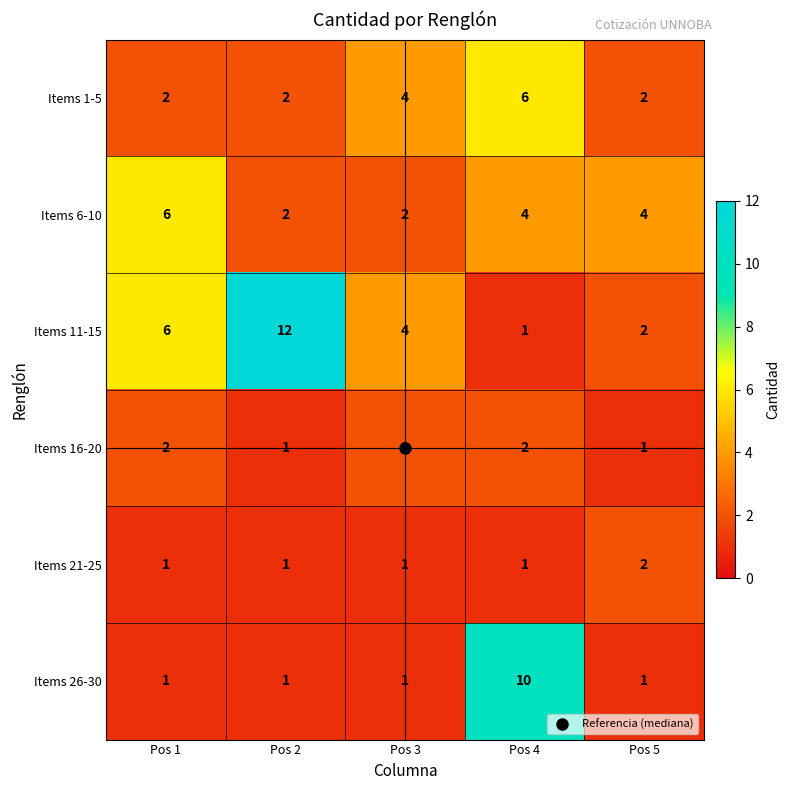

What is the difference between the maximum and minimum values in the Items 26-30 series?

9